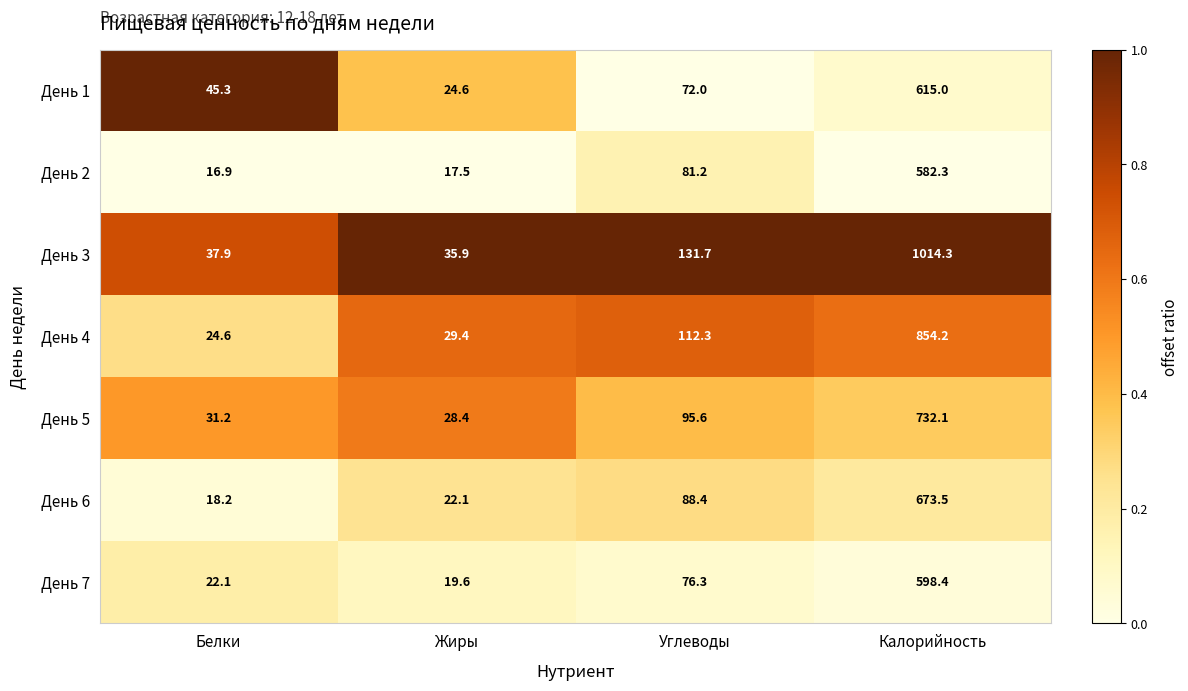

Reading left to right, extract all data points from this chart.

День 1: 45.3	24.6	72.0	615.0
День 2: 16.9	17.5	81.2	582.3
День 3: 37.9	35.9	131.7	1014.3
День 4: 24.6	29.4	112.3	854.2
День 5: 31.2	28.4	95.6	732.1
День 6: 18.2	22.1	88.4	673.5
День 7: 22.1	19.6	76.3	598.4